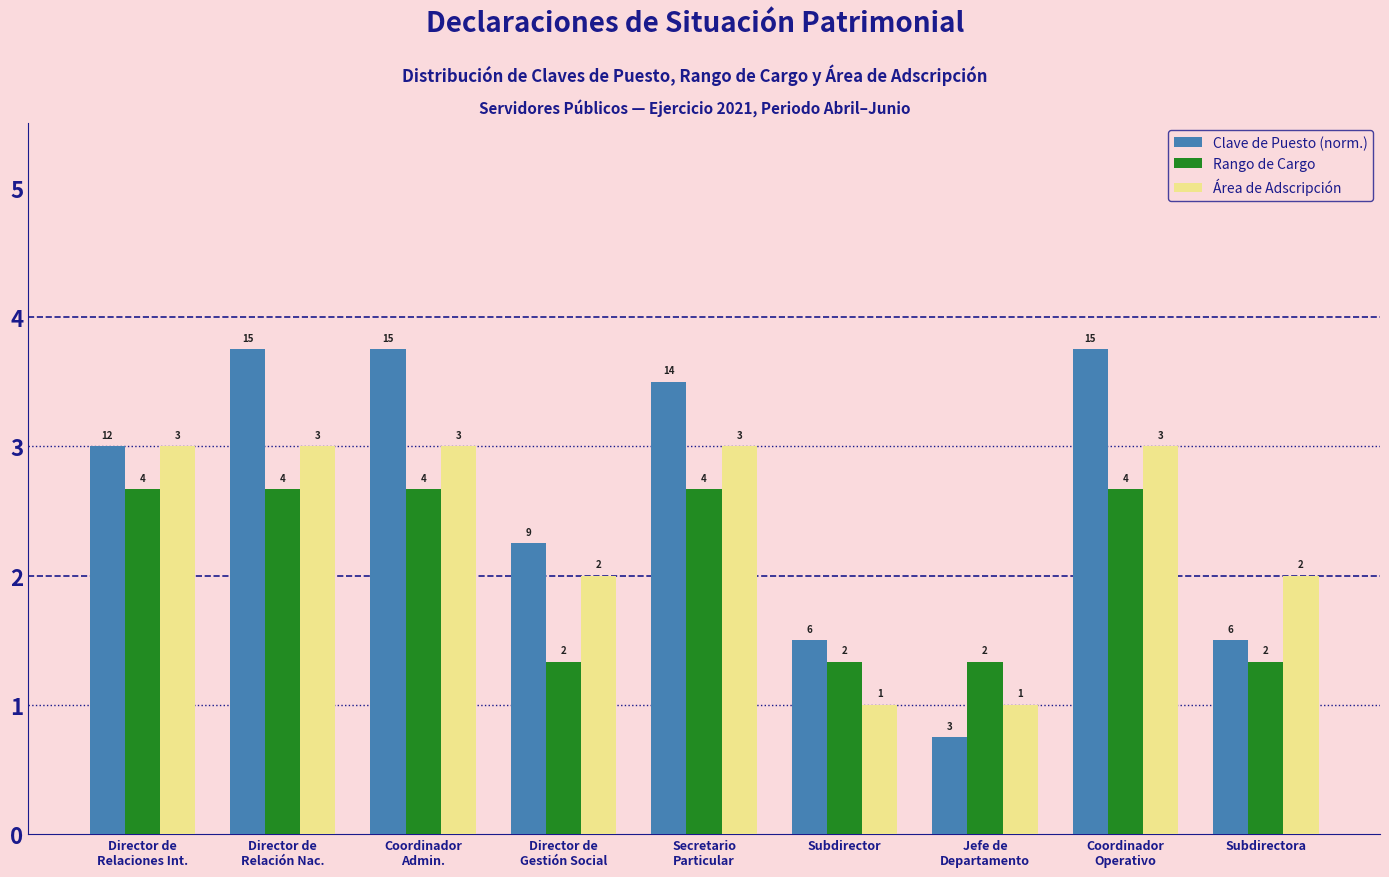

Is it true that Área de Adscripción equals 1.3 at Subdirector?

False